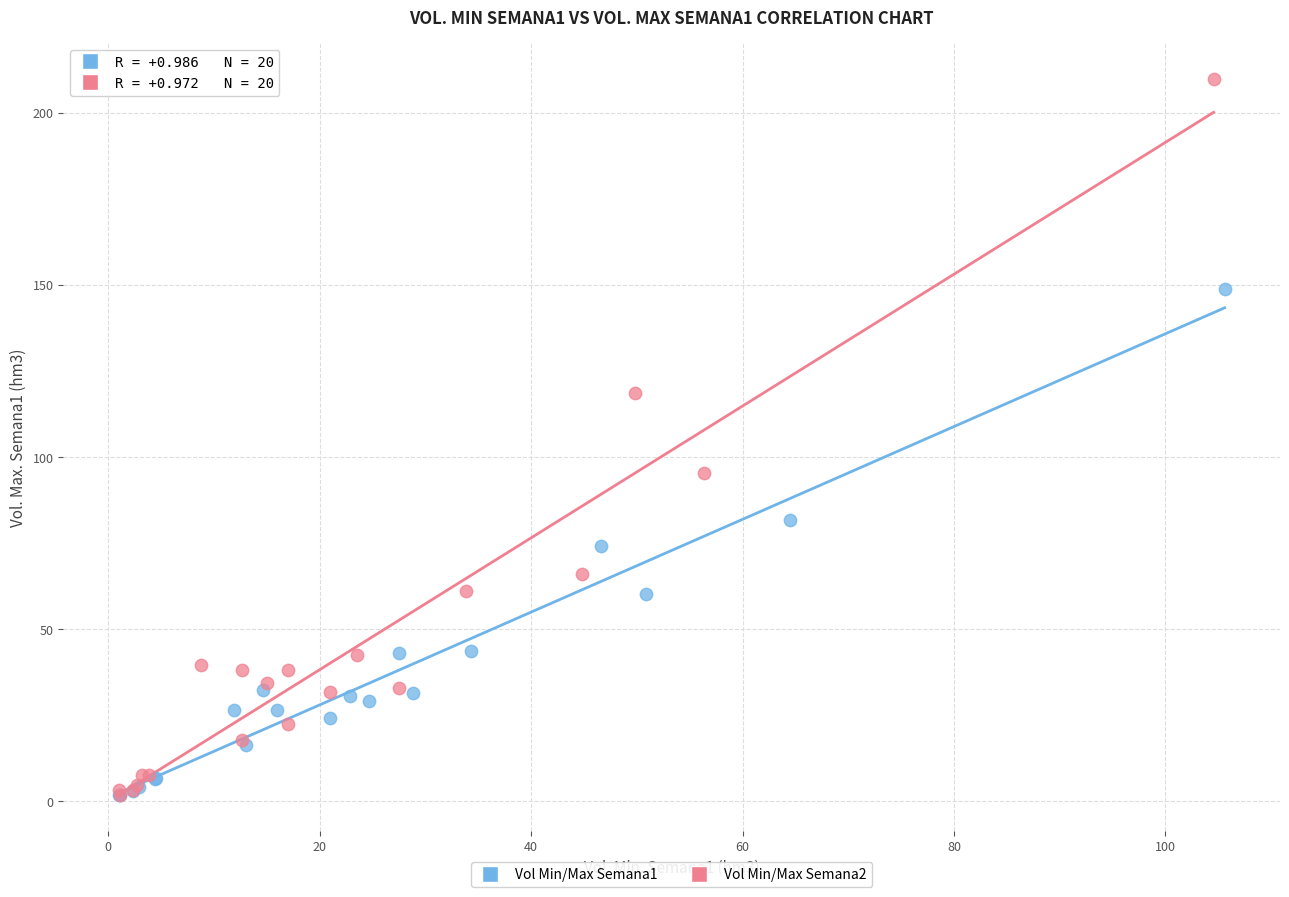

Which series has the largest Y range (max minus min)?

Vol Min/Max Semana2